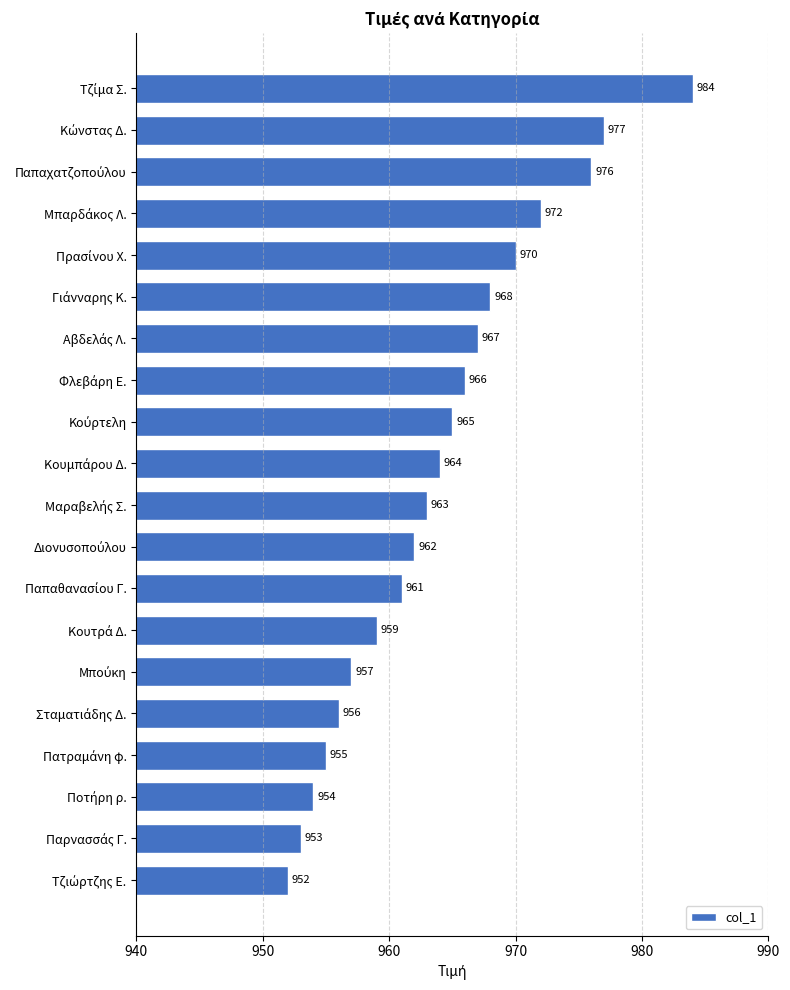

What is the maximum value shown in the chart?

984